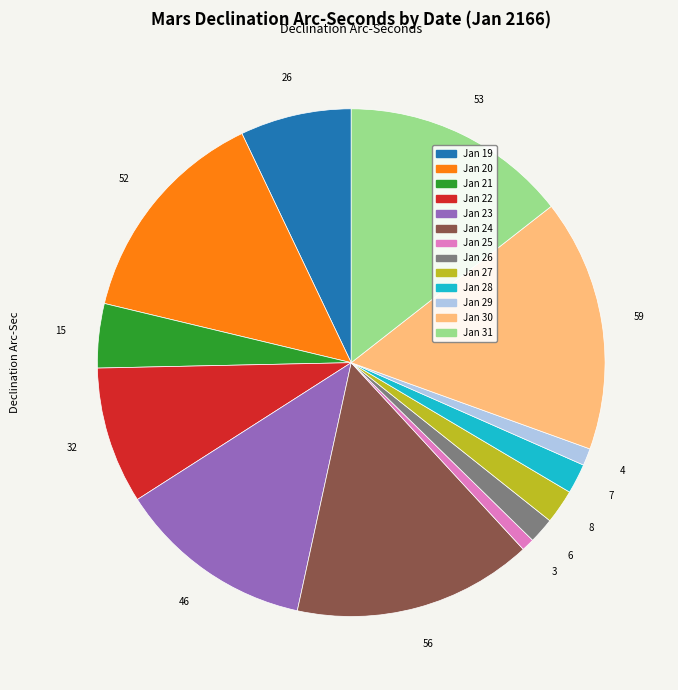

True or false: Jan 22 accounts for 9% of the total.

True